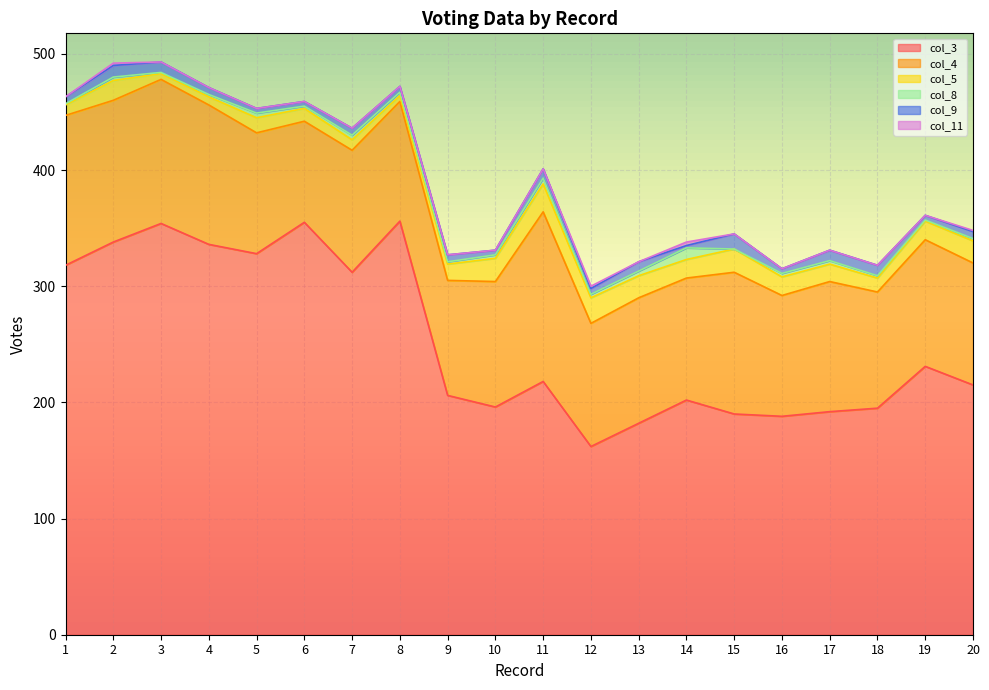

The col_3 series shows 356 at 8. True or false?

True